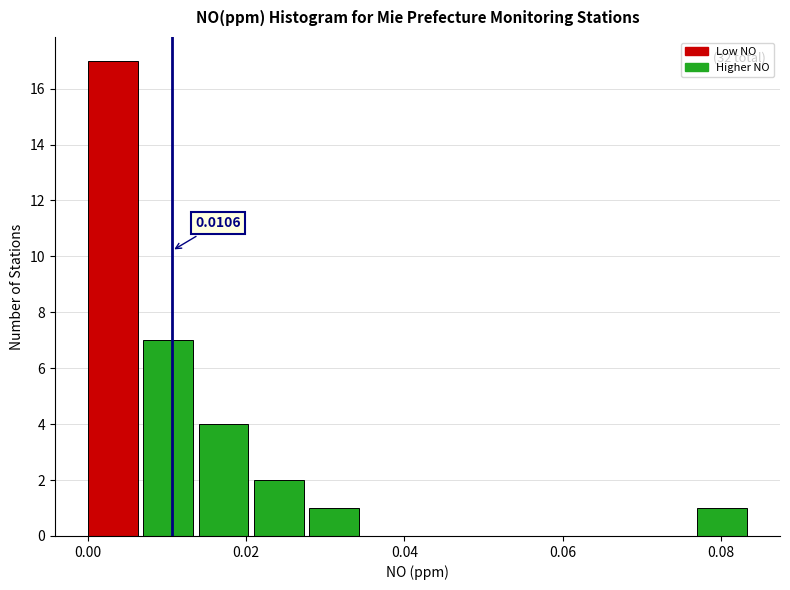

Read against the x-axis, roughly where is the centre of the tallest bar?

0.004